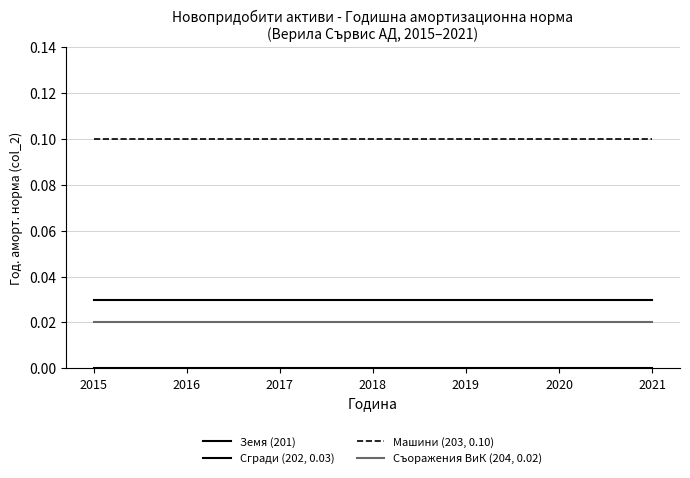

How many lines are shown in the chart?

4